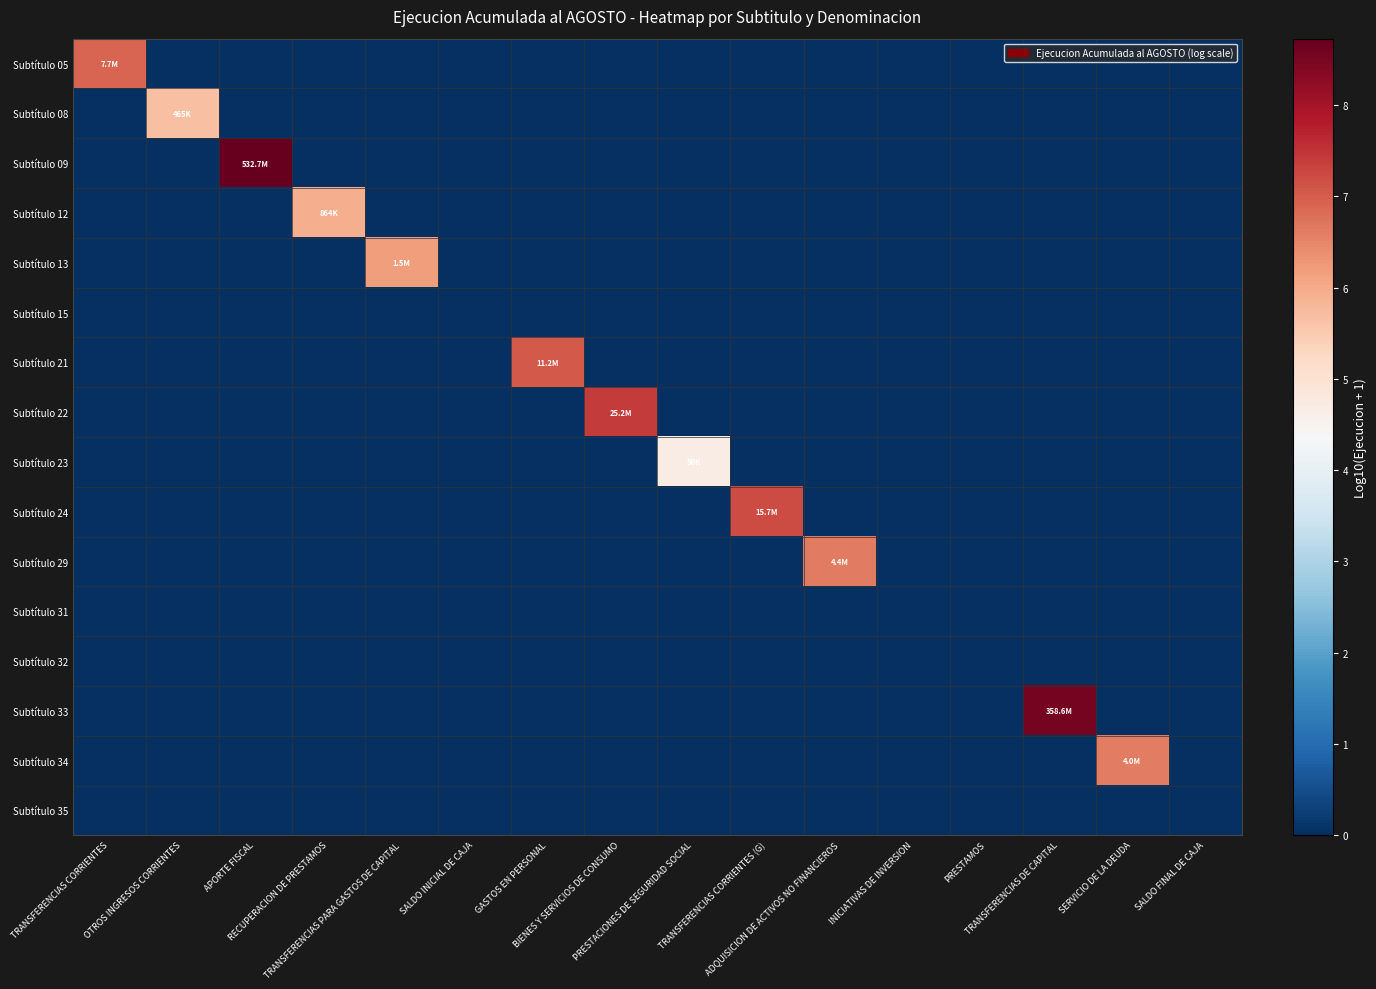

How many categories are shown in the chart?

16